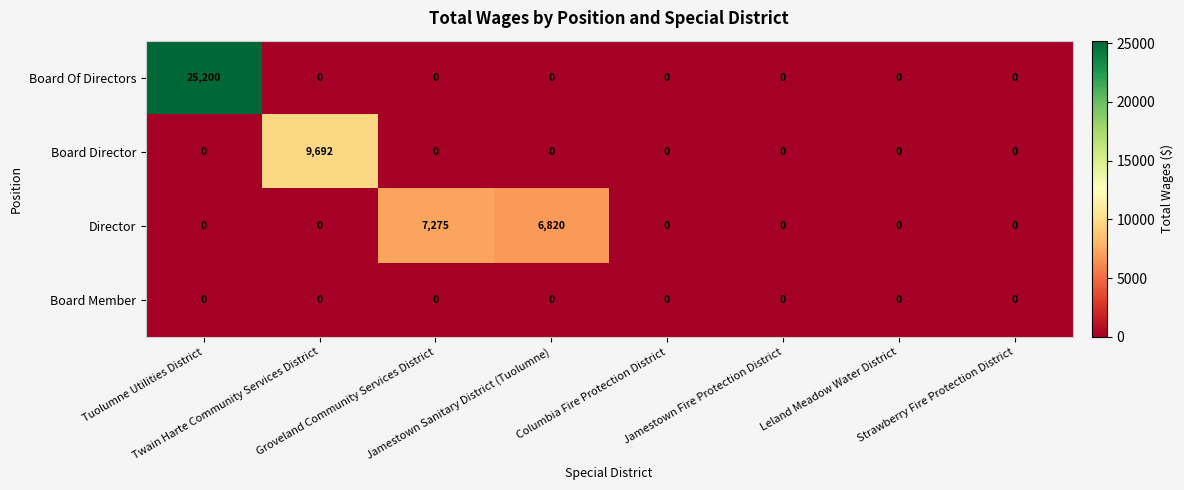

What is the maximum value shown in the chart?

25200